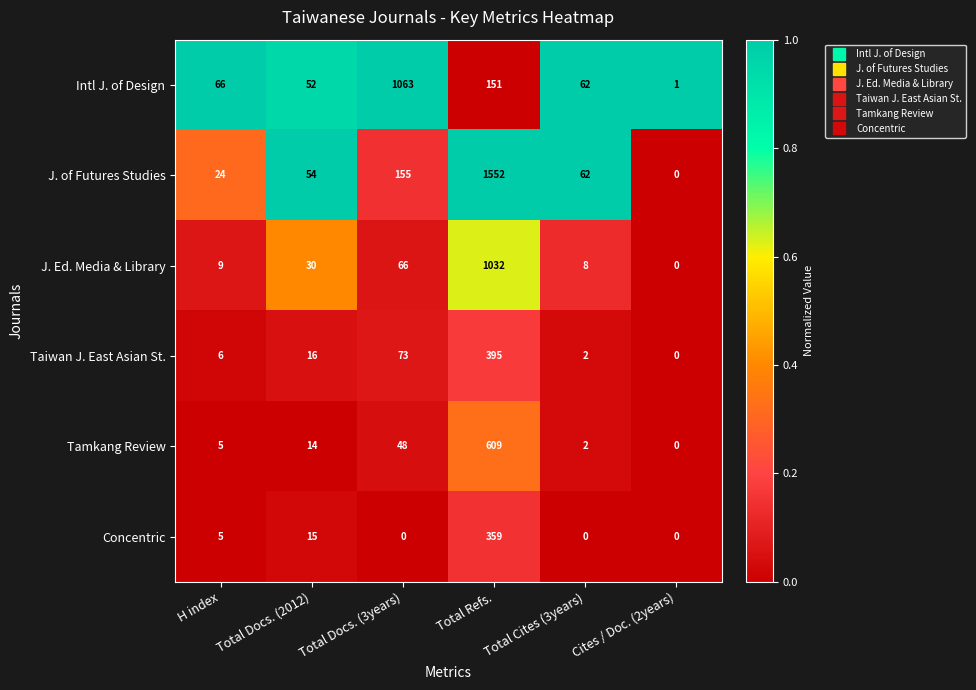

What value does the Intl J. of Design series have at Total Docs. (2012), to the nearest 10?

50